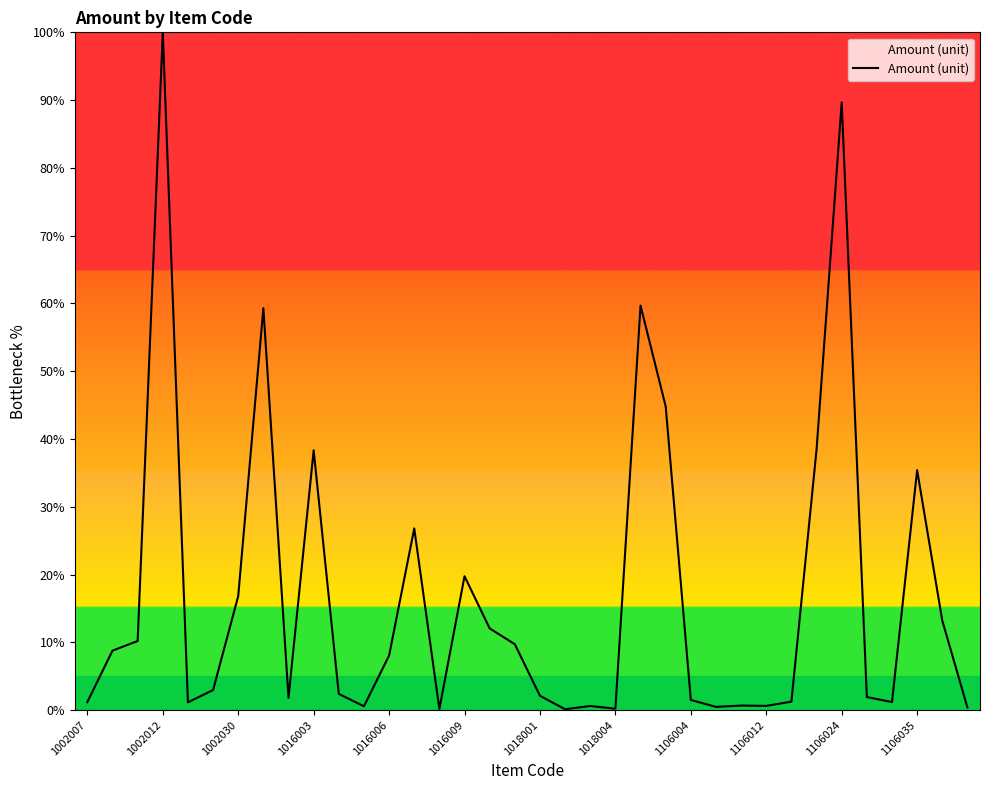

What is the difference between the maximum and minimum values?

99.9